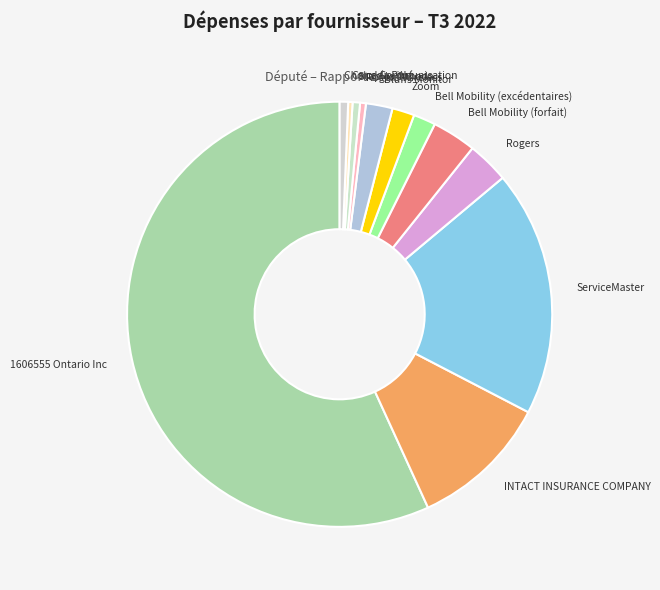

The Zoom slice represents 13% of the pie. True or false?

False